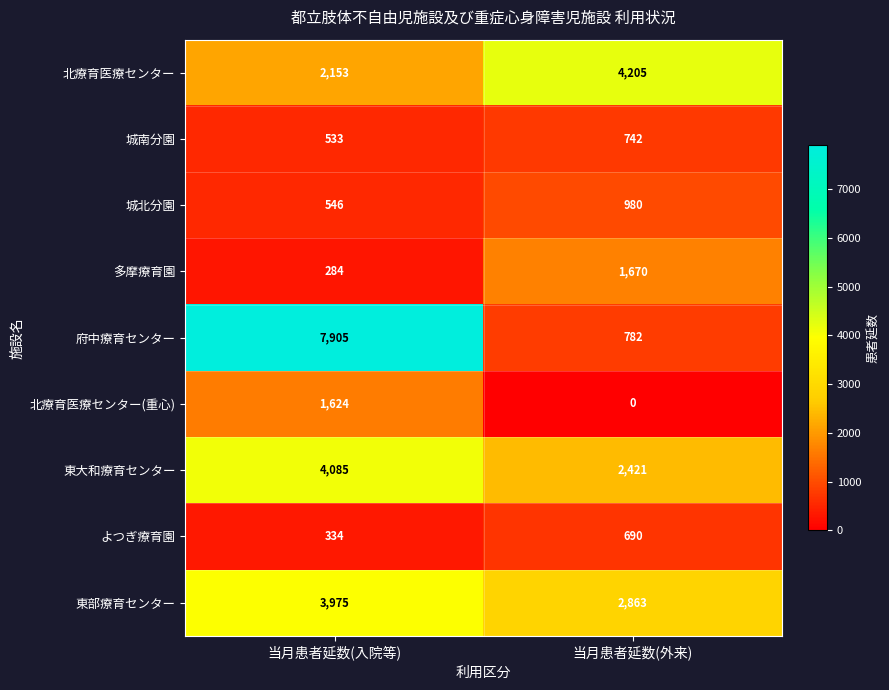

At 当月患者延数(外来), list the series in order from largest to smallest.

北療育医療センター, 東部療育センター, 東大和療育センター, 多摩療育園, 城北分園, 府中療育センター, 城南分園, よつぎ療育園, 北療育医療センター(重心)